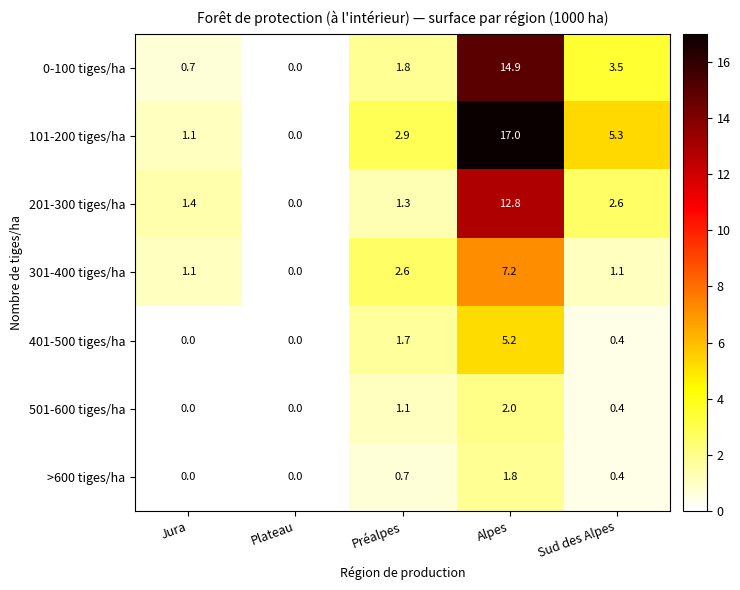

List the labels in order of 0-100 tiges/ha value, smallest first.

Plateau, Jura, Préalpes, Sud des Alpes, Alpes